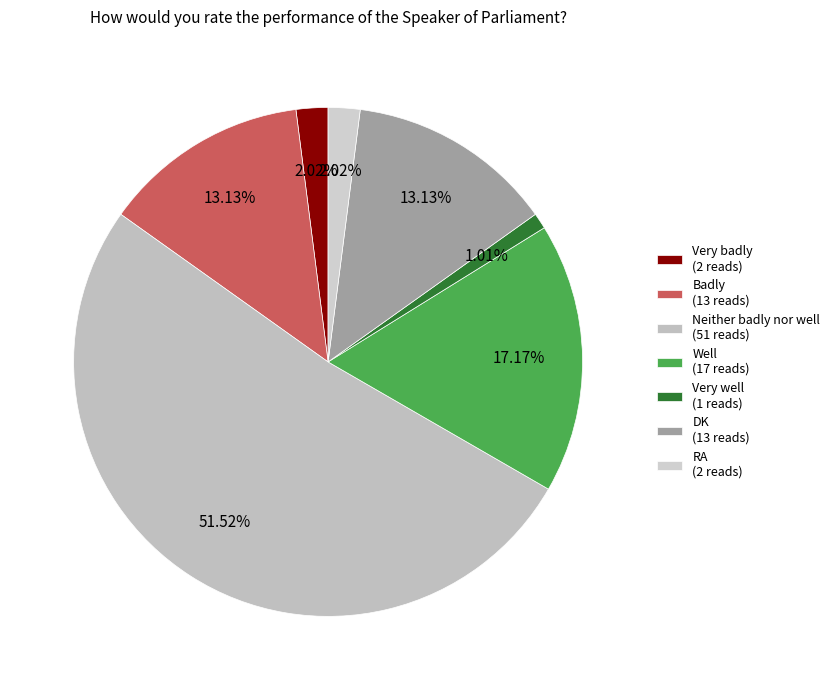

True or false: Very well accounts for 1% of the total.

True